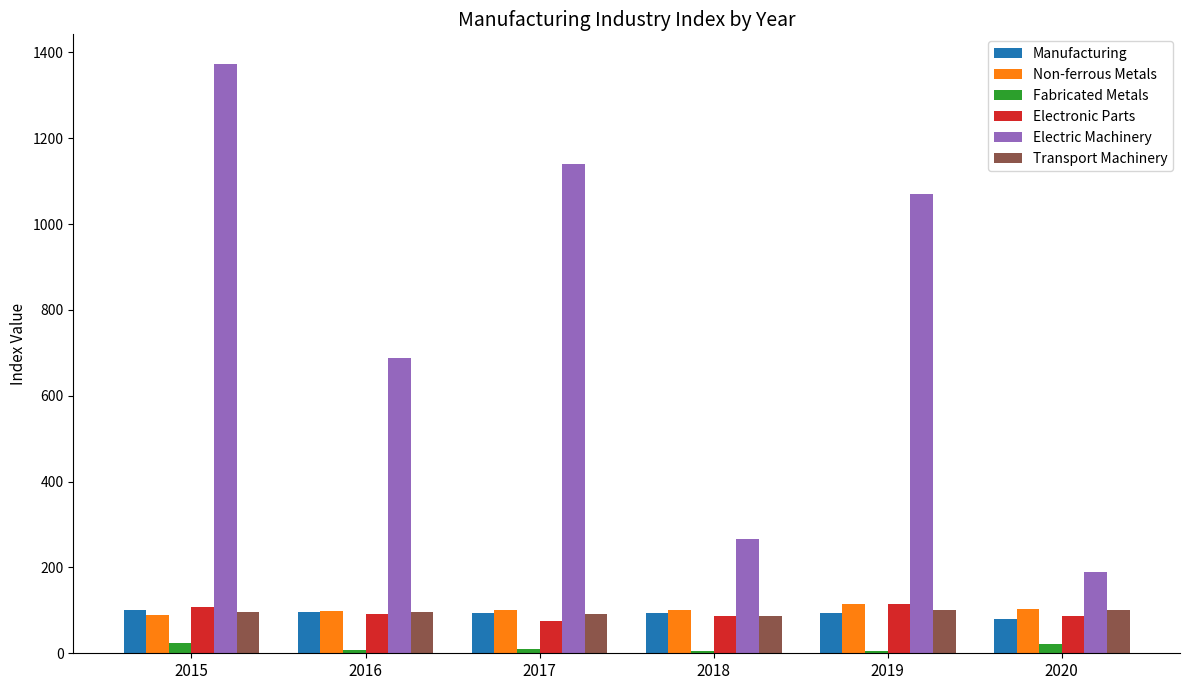

What is the value of the Non-ferrous Metals bar at the 2nd from the left?

98.9